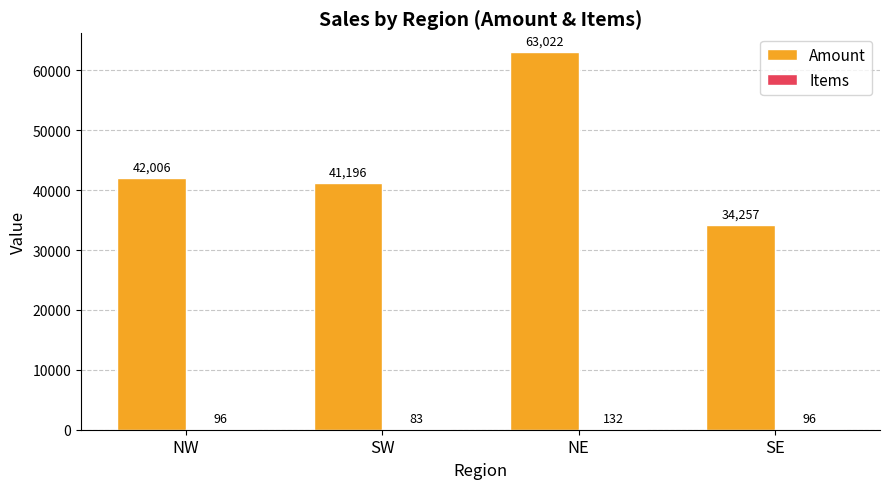

What is the difference between the Amount values at SW and NE?

21826